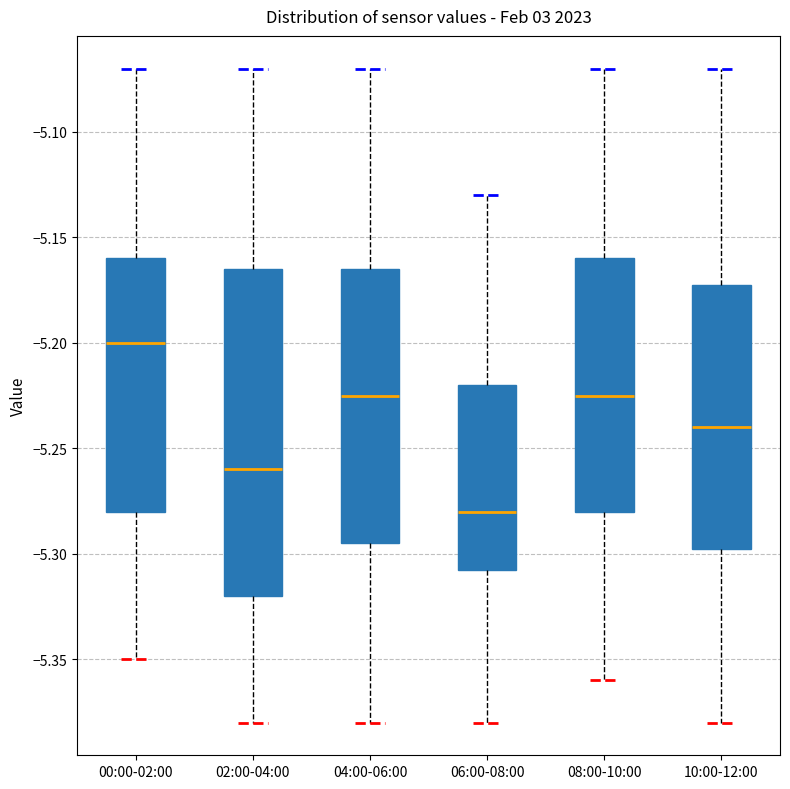

Reading left to right, transcribe this box plot: for each box, give where its median line is, the range the box spans, and where its two whiskers end, as read against the y-axis. The values are not printed on the chart, so give them approximately, as read against the axis.

00:00-02:00: median -5.200, box -5.280 to -5.160, whiskers -5.350 to -5.070
02:00-04:00: median -5.260, box -5.320 to -5.165, whiskers -5.380 to -5.070
04:00-06:00: median -5.225, box -5.295 to -5.165, whiskers -5.380 to -5.070
06:00-08:00: median -5.280, box -5.305 to -5.220, whiskers -5.380 to -5.130
08:00-10:00: median -5.225, box -5.280 to -5.160, whiskers -5.360 to -5.070
10:00-12:00: median -5.240, box -5.295 to -5.170, whiskers -5.380 to -5.070